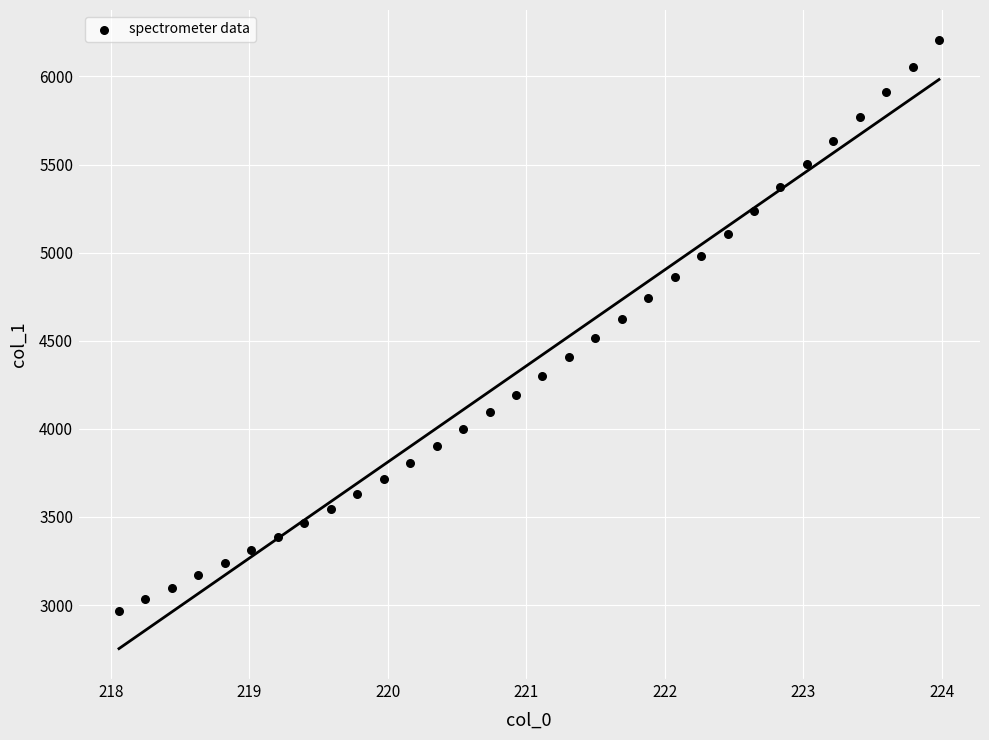

What is the range of X values (max minus min)?

5.9